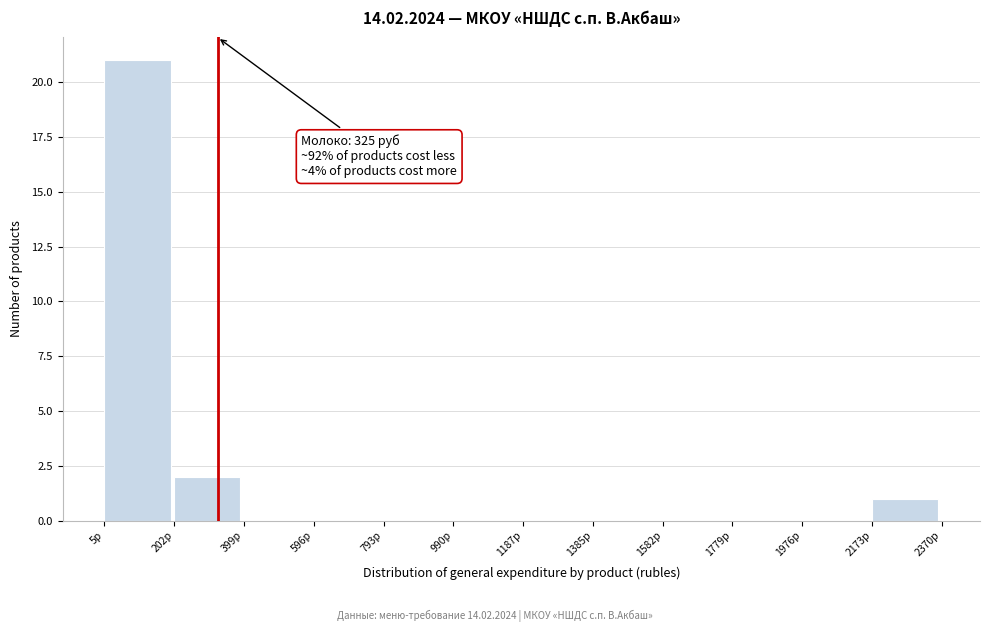

Which range on the x-axis has the tallest bar?

0 to 200